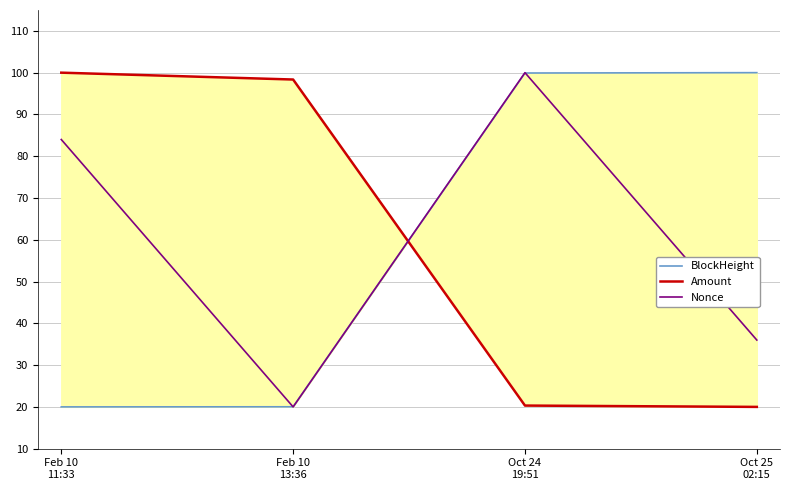

After their last crossing, which series has the higher values: Nonce or BlockHeight?

BlockHeight